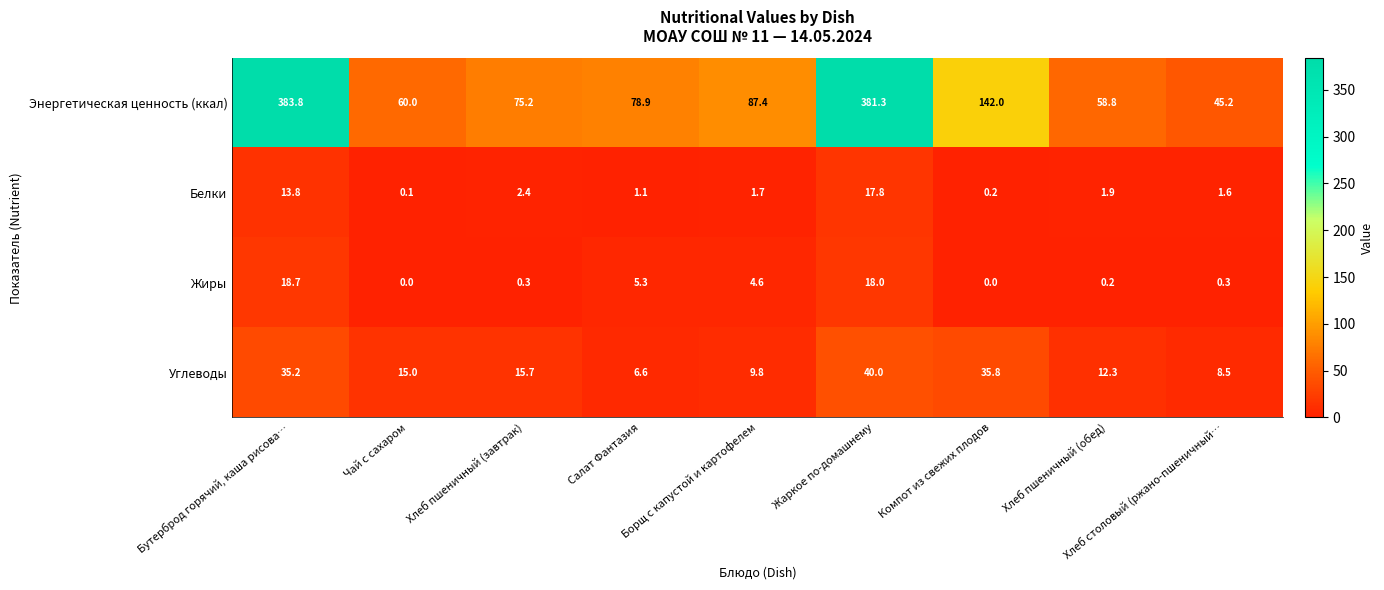

What is the total value across all series at Борщ с капустой и картофелем?

103.5